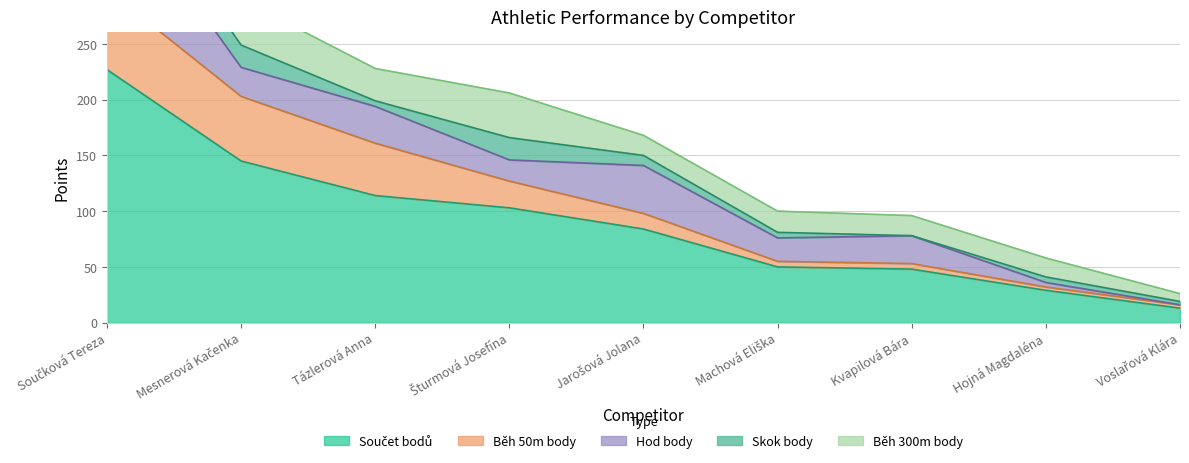

What is the total value across all series at Mesnerová Kačenka?

290